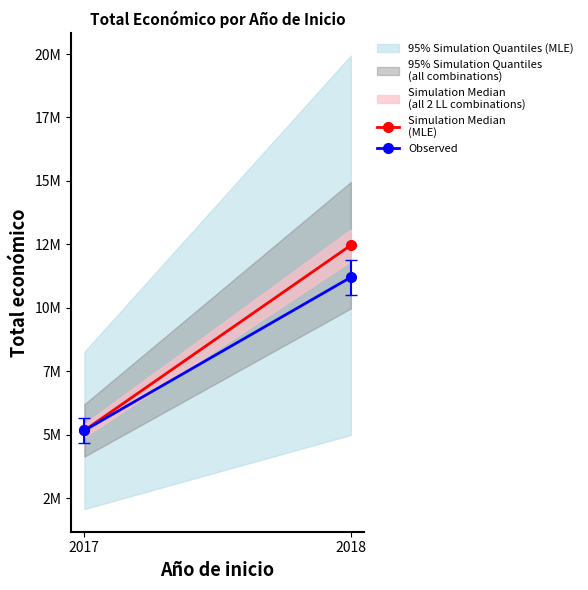

Reading left to right, what are all the values shown in this chart?

Simulation Median
(MLE): 5163335	12463444
Observed: 5163335	11200000